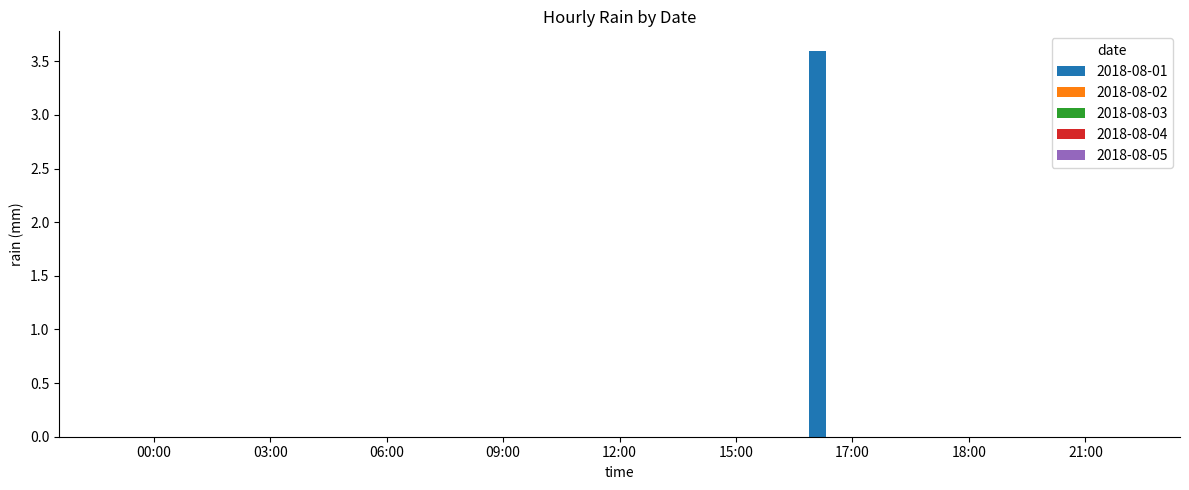

What is the greatest value displayed?

3.6